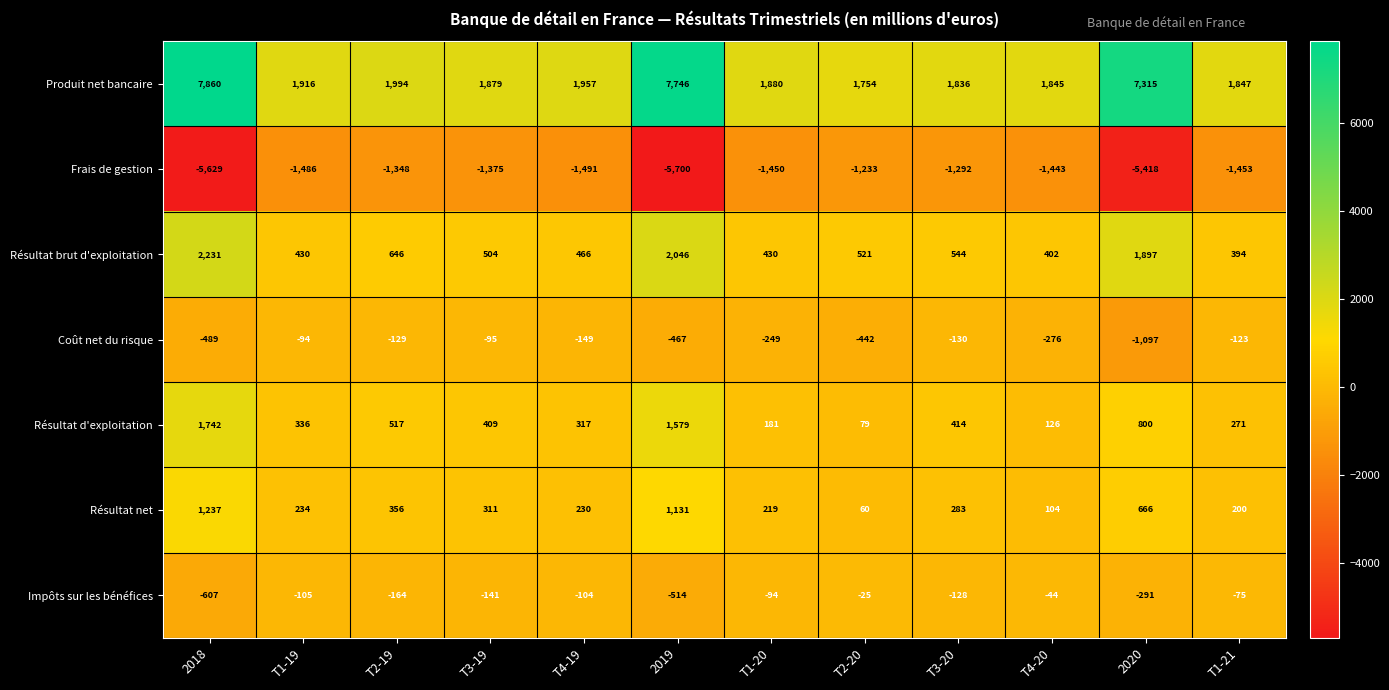

What is the difference between the maximum and minimum values in the Résultat d'exploitation series?

1663